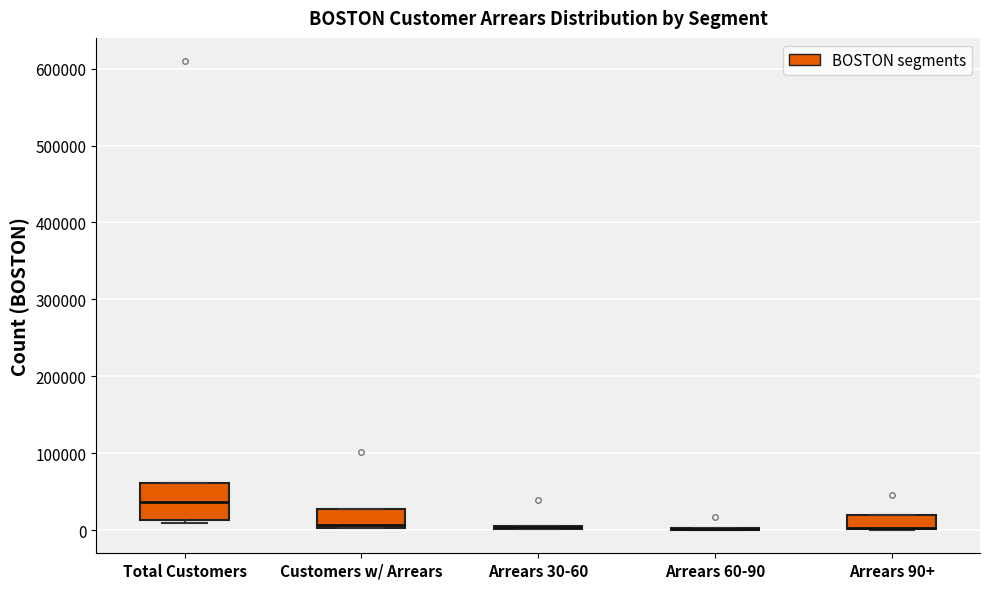

Reading left to right, transcribe this box plot: for each box, give where its median line is, the range the box spans, and where its two whiskers end, as read against the y-axis. The values are not printed on the chart, so give them approximately, as read against the axis.

Total Customers: median 40000, box 10000 to 60000, whiskers 10000 (just below the box's lower edge) to 60000
Customers w/ Arrears: median 10000, box 0 to 30000, whiskers 0 to 30000
Arrears 30-60: box collapsed to a line at 0, whiskers 0 to 10000
Arrears 60-90: box collapsed to a line at 0, whiskers 0 to 0
Arrears 90+: median 0 (drawn on the box's lower edge), box 0 to 20000, whiskers 0 to 20000